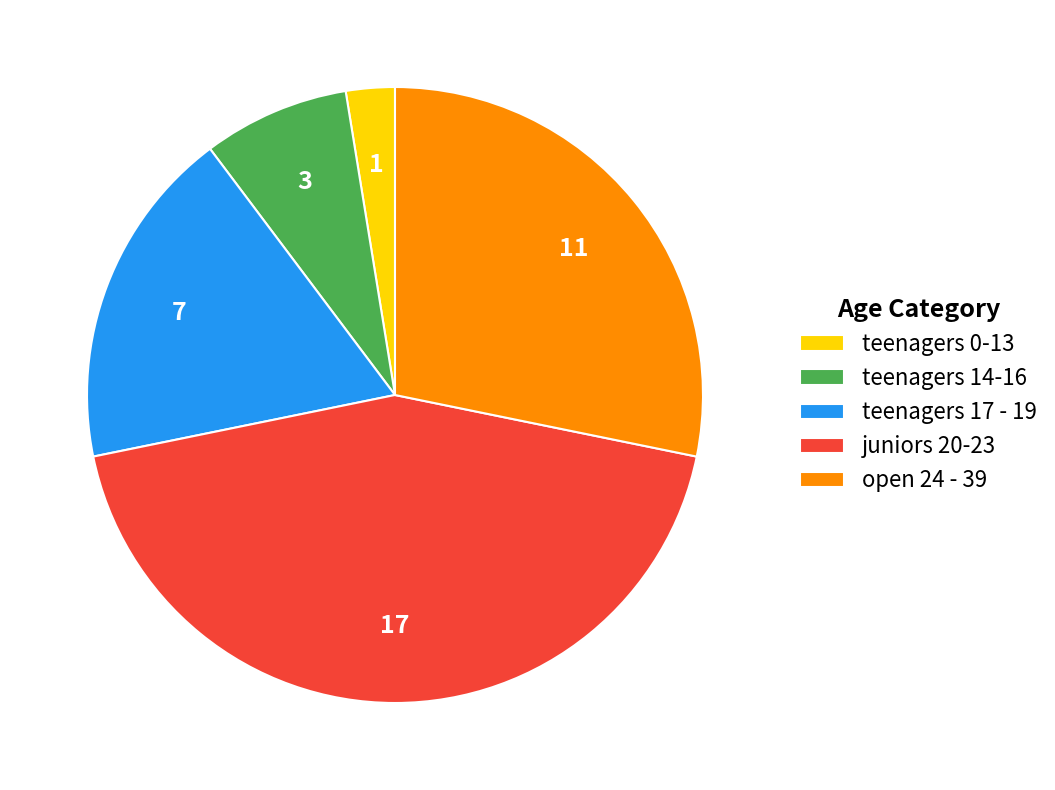

Rank the categories by value from lowest to highest.

teenagers 0-13, teenagers 14-16, teenagers 17 - 19, open 24 - 39, juniors 20-23